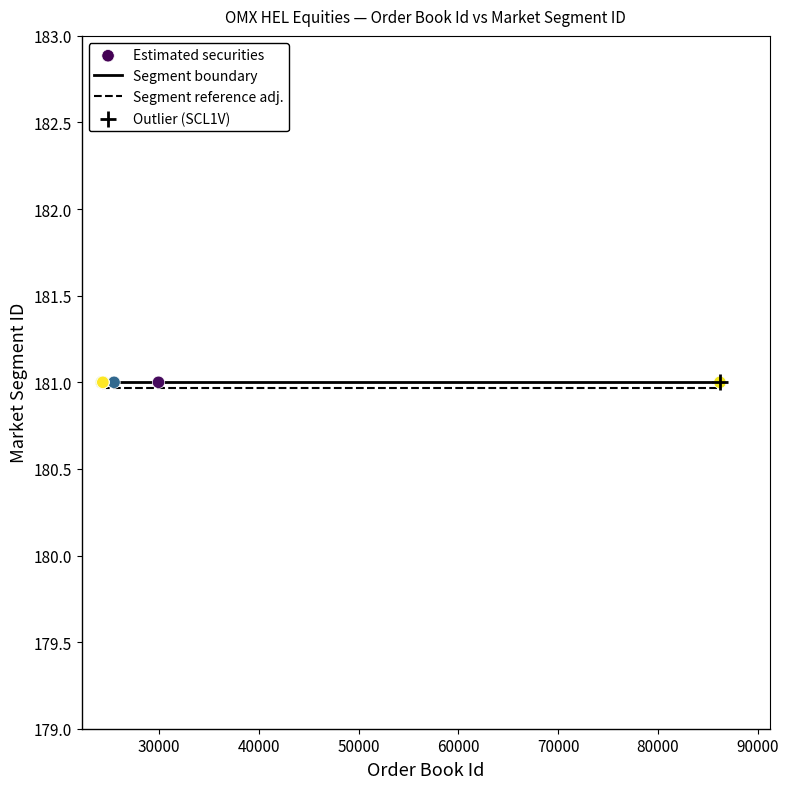

What is the maximum value for Segment reference adj.?

181.0